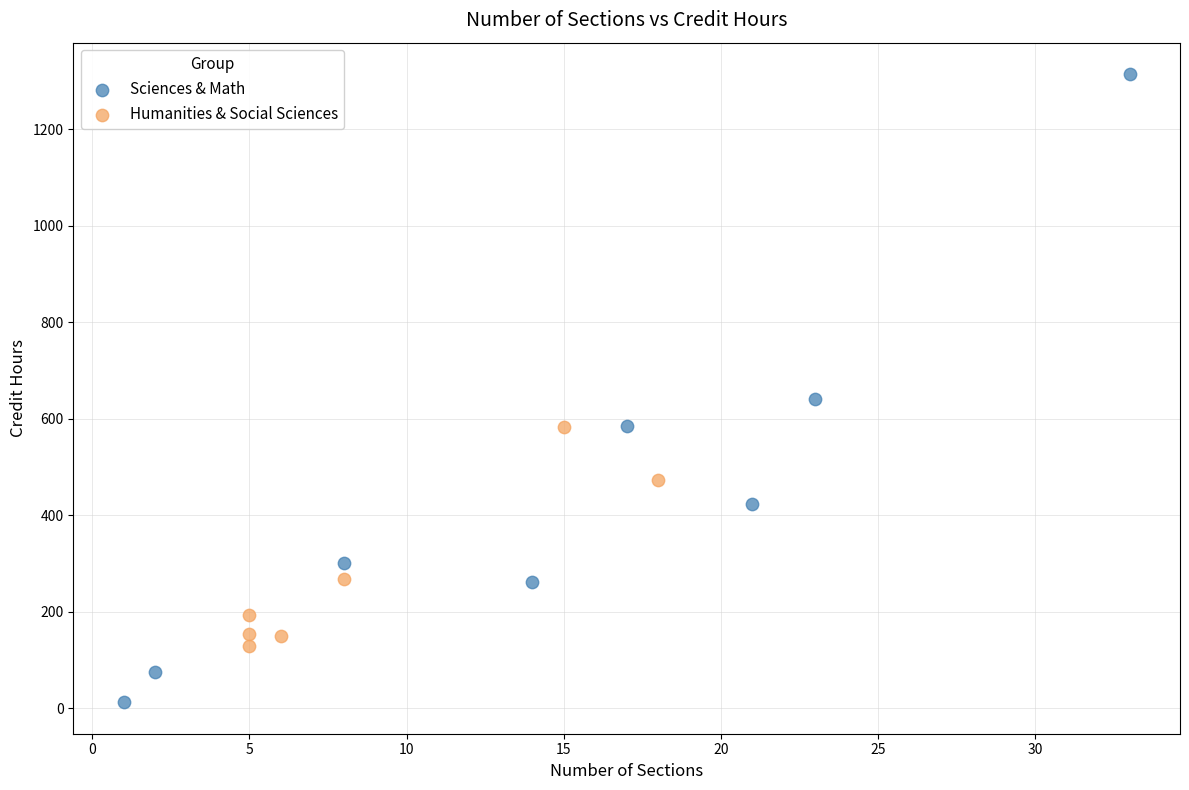

Which series contains the highest Y value?

Sciences & Math